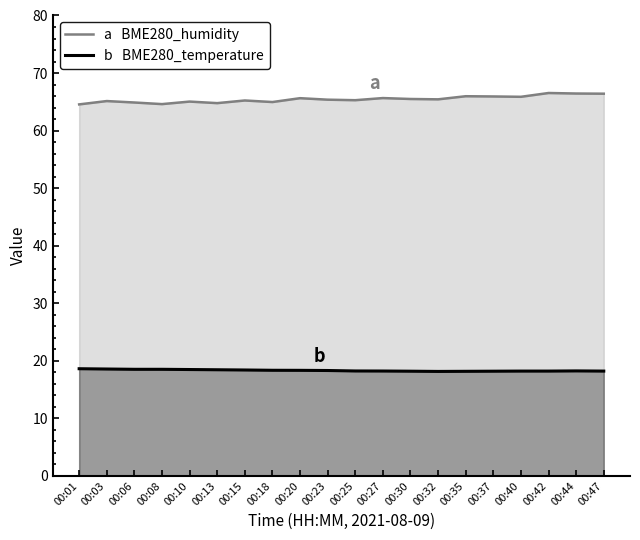

Which series has the largest range (max minus min)?

BME280_humidity